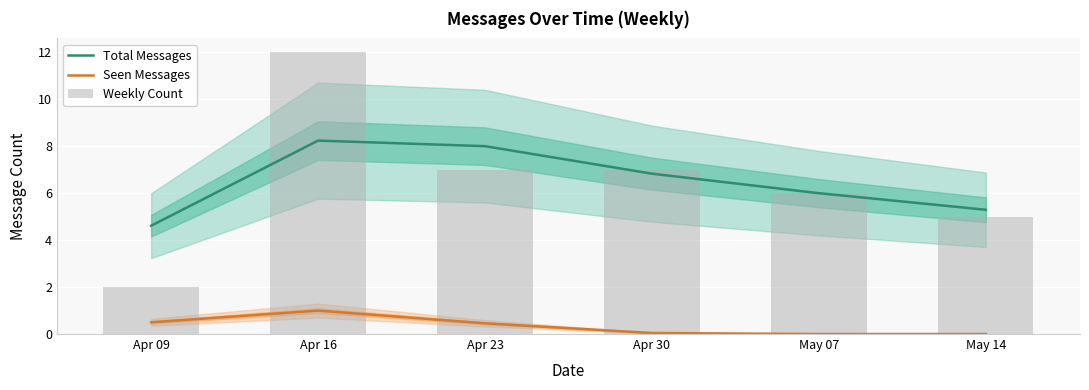

What is the label of the 4th bar from the left?

Apr 30